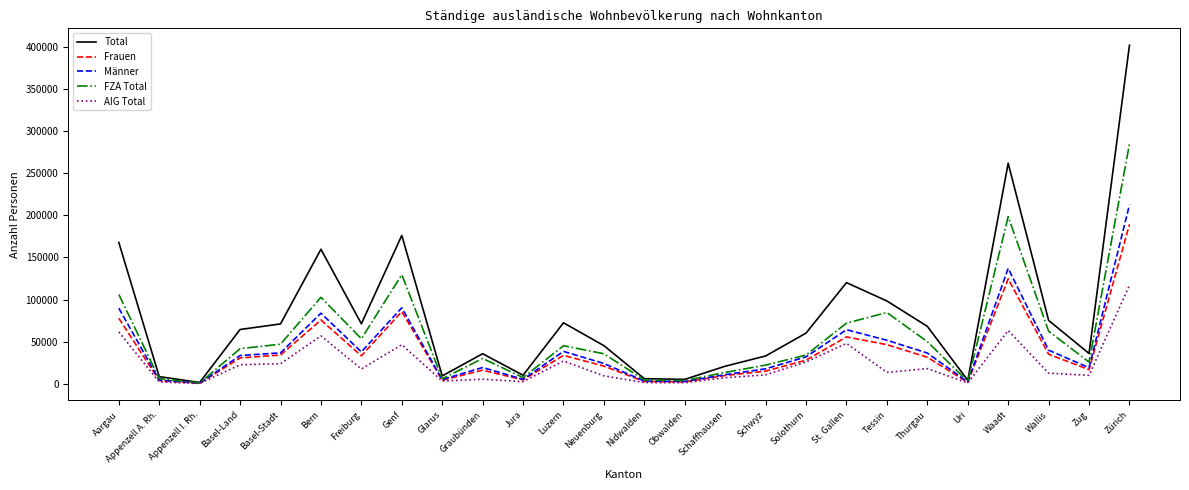

Which category has the highest value across all series?

Zürich